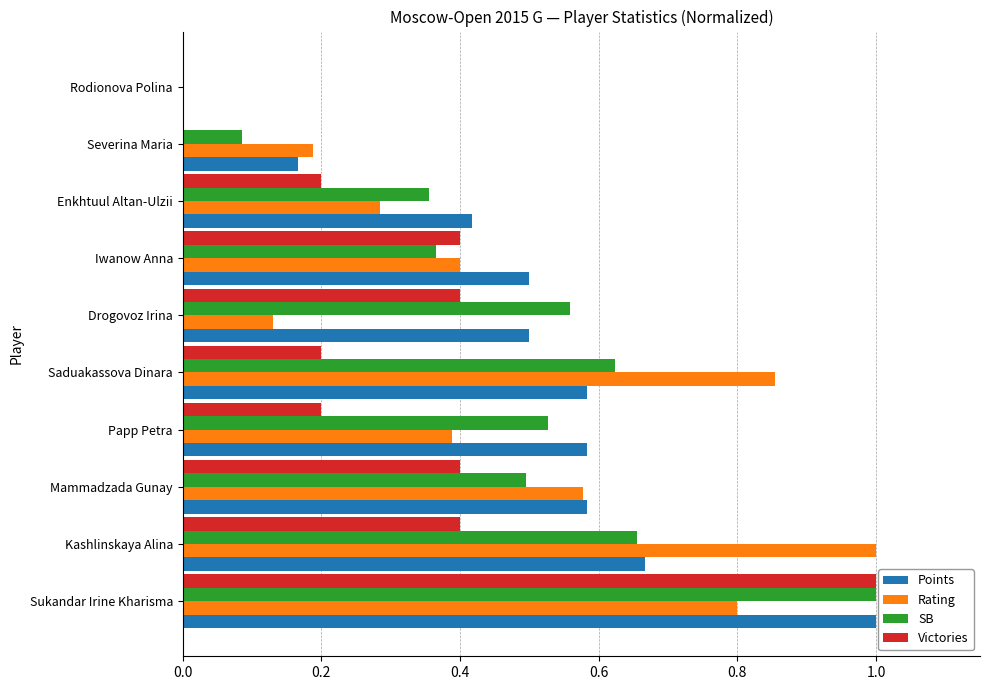

What is the sum of the Rating values at Enkhtuul Altan-Ulzii and Sukandar Irine Kharisma?

1.1